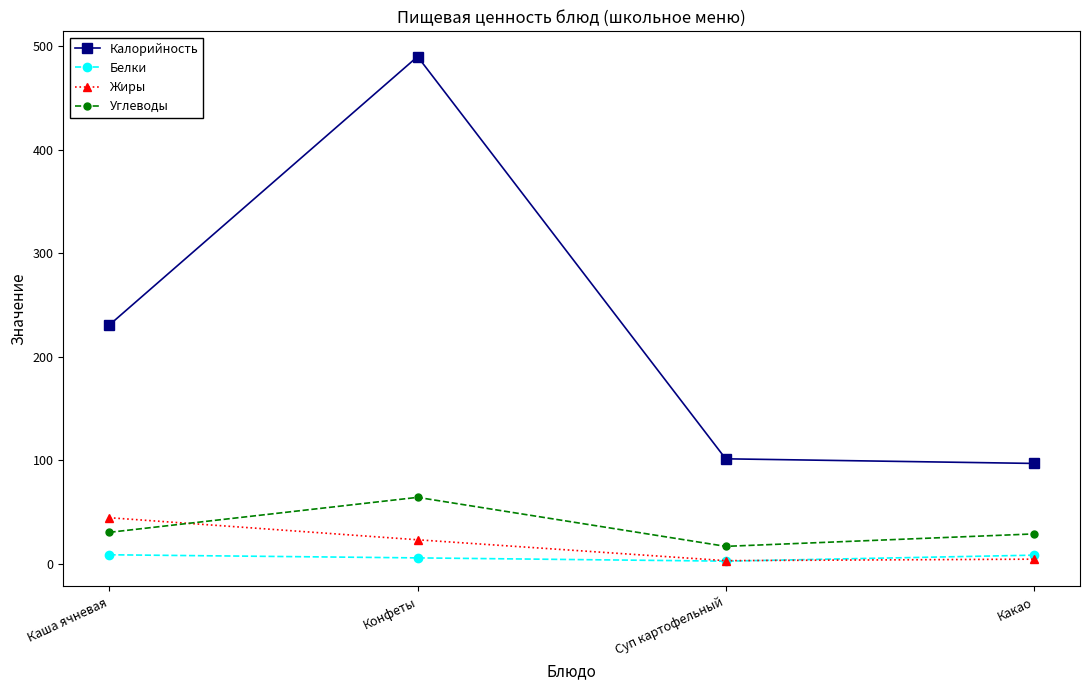

True or false: Калорийность and Углеводы cross at least once.

False